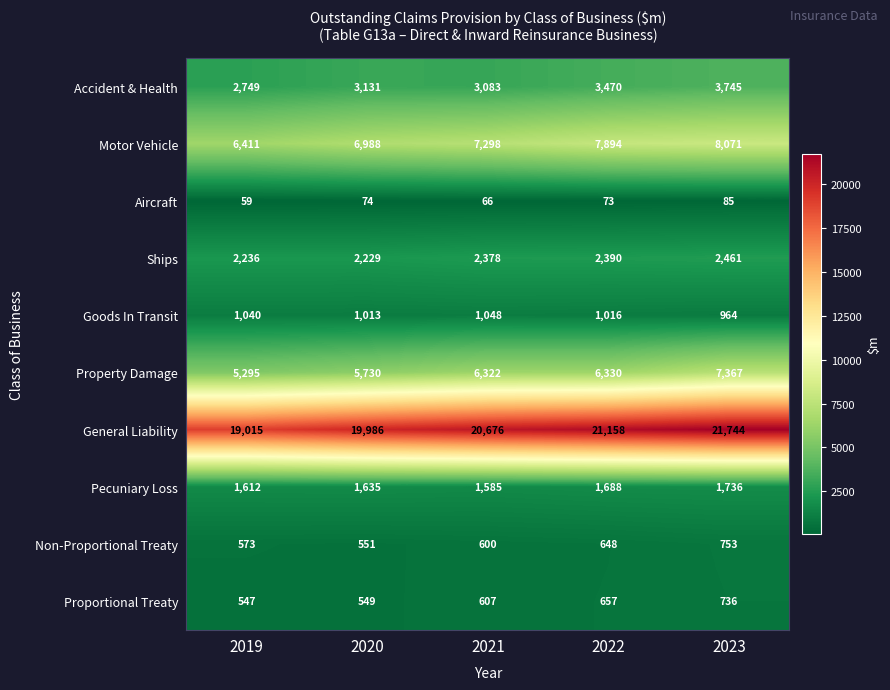

Which category has the highest value in the Property Damage series?

2023